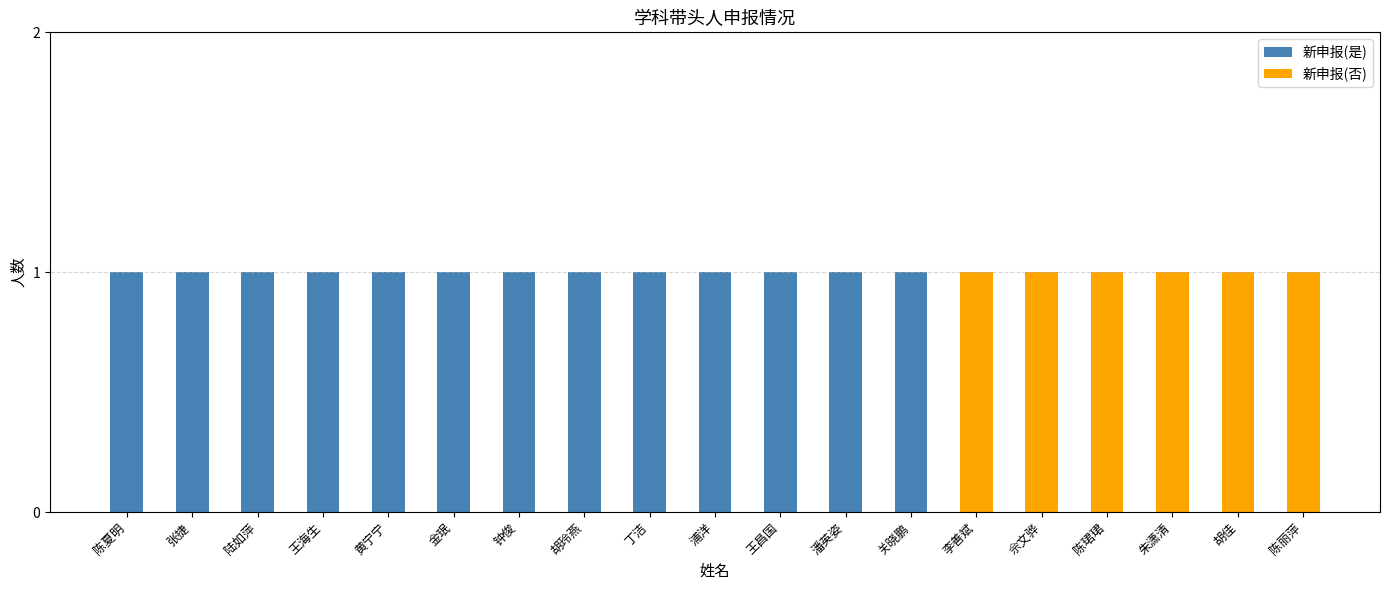

What is the value of the 新申报(否) bar at the 18th from the left?

1